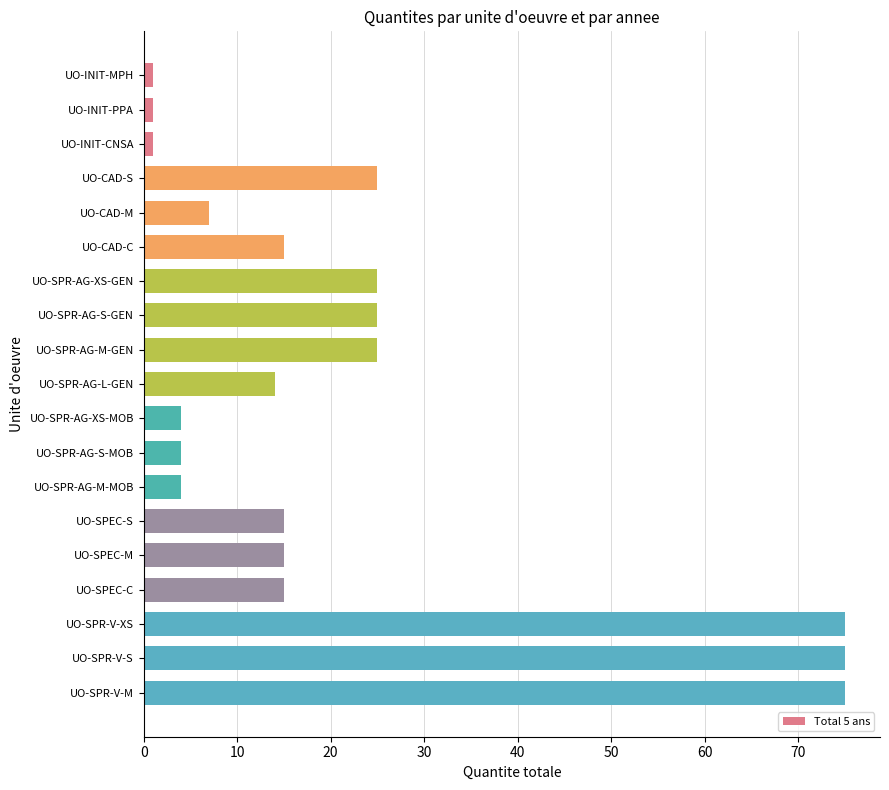

Count the number of categories in the chart.

19